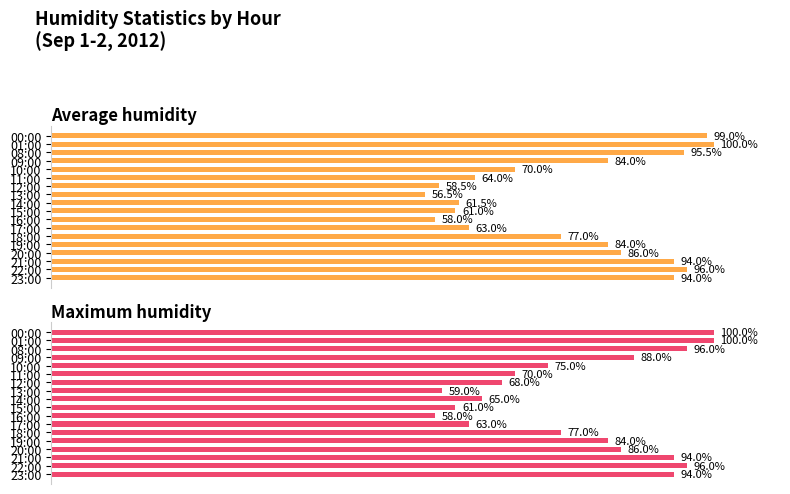

What is the value of the Maximum humidity bar at the 11th from the left?

58.0